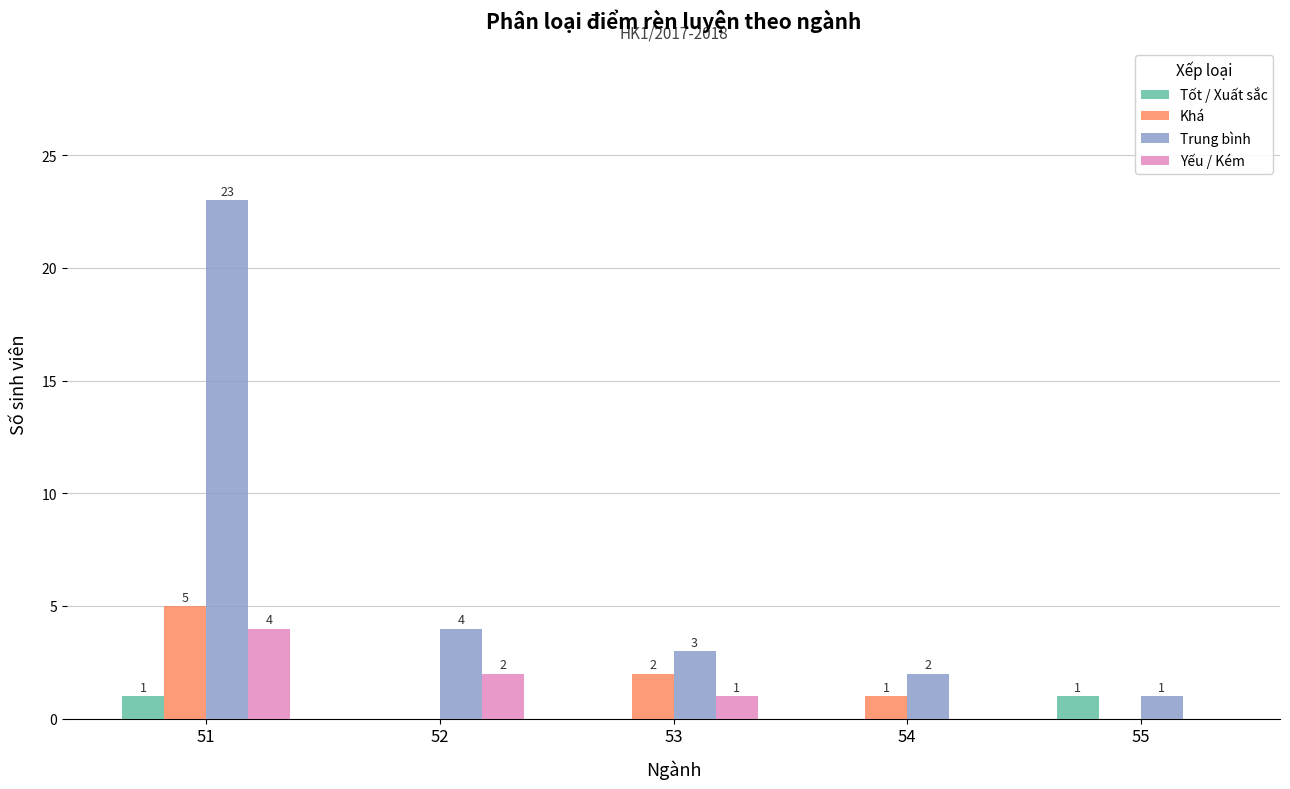

How many Tốt / Xuất sắc values are between 0 and 1?

5